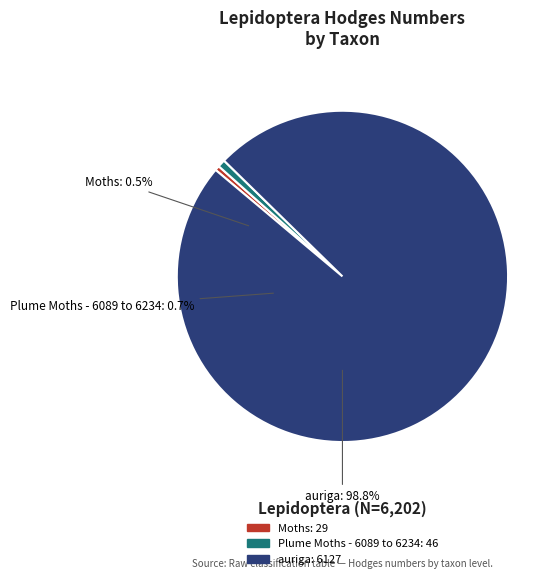

To the nearest percent, what percentage of the pie is auriga?

99%